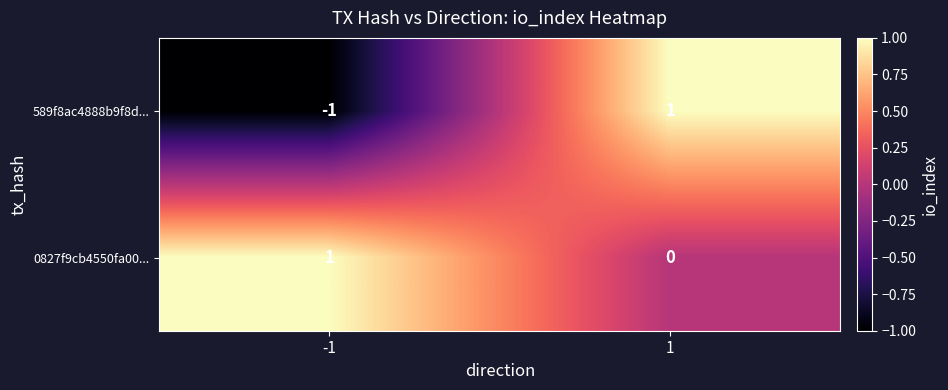

Reading left to right, extract all data points from this chart.

589f8ac4888b9f8d...: -1=-1	1=1
0827f9cb4550fa00...: -1=1	1=0